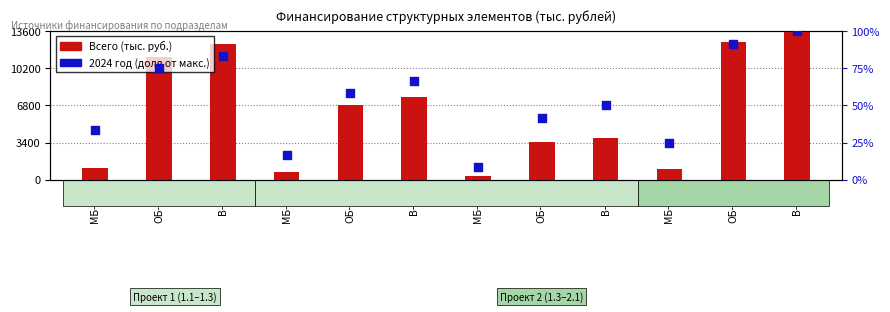

At which category is the sum across all series the highest?

В-2.1